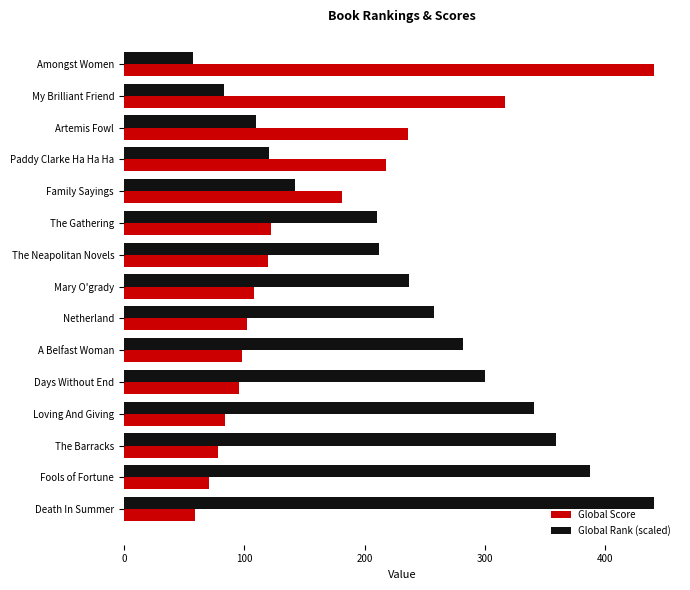

True or false: Global Rank (scaled) has a value of 143.4 at The Gathering.

False